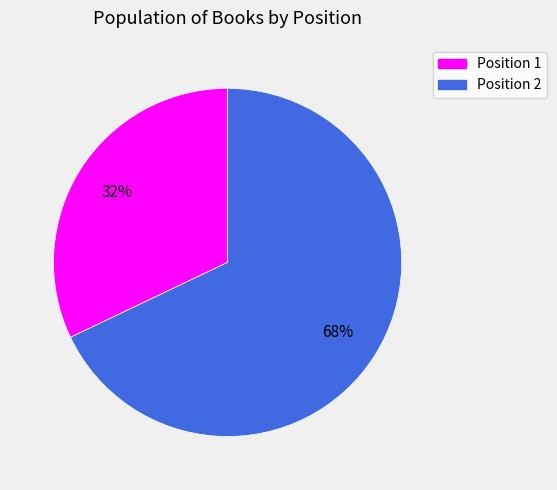

Is there a majority slice in this chart?

Yes